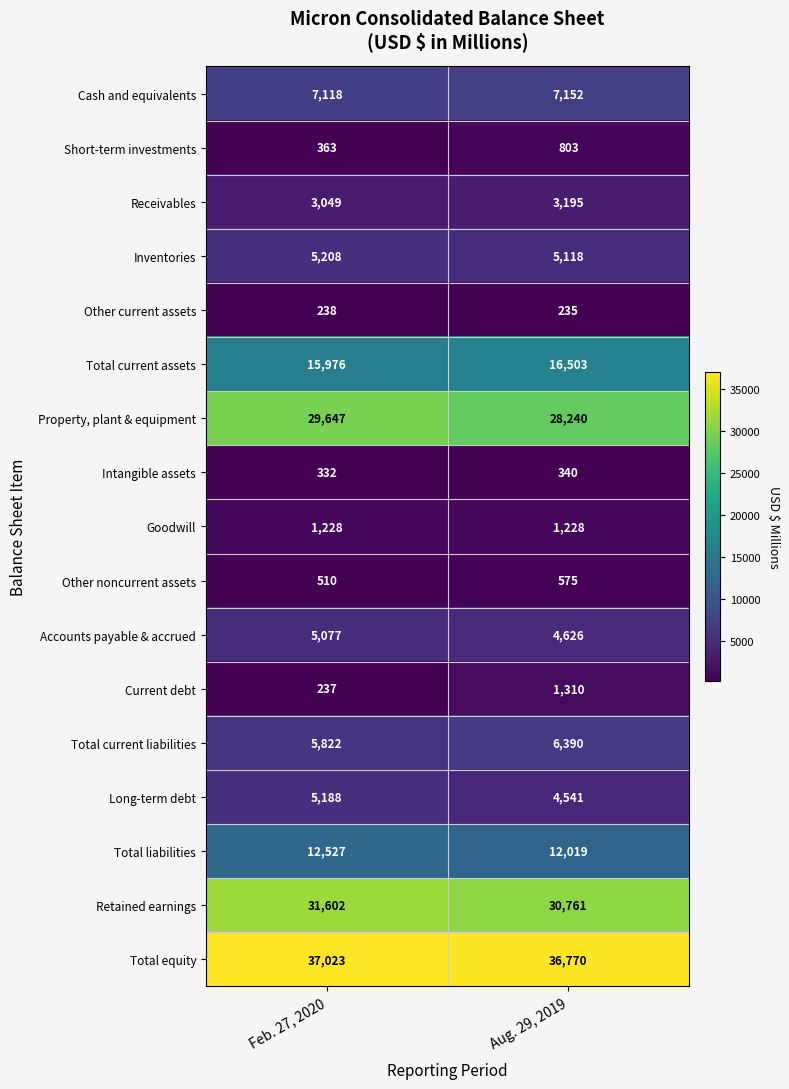

Rank the series by their maximum value, from lowest to highest.

Other current assets, Intangible assets, Other noncurrent assets, Short-term investments, Goodwill, Current debt, Receivables, Accounts payable & accrued, Long-term debt, Inventories, Total current liabilities, Cash and equivalents, Total liabilities, Total current assets, Property, plant & equipment, Retained earnings, Total equity